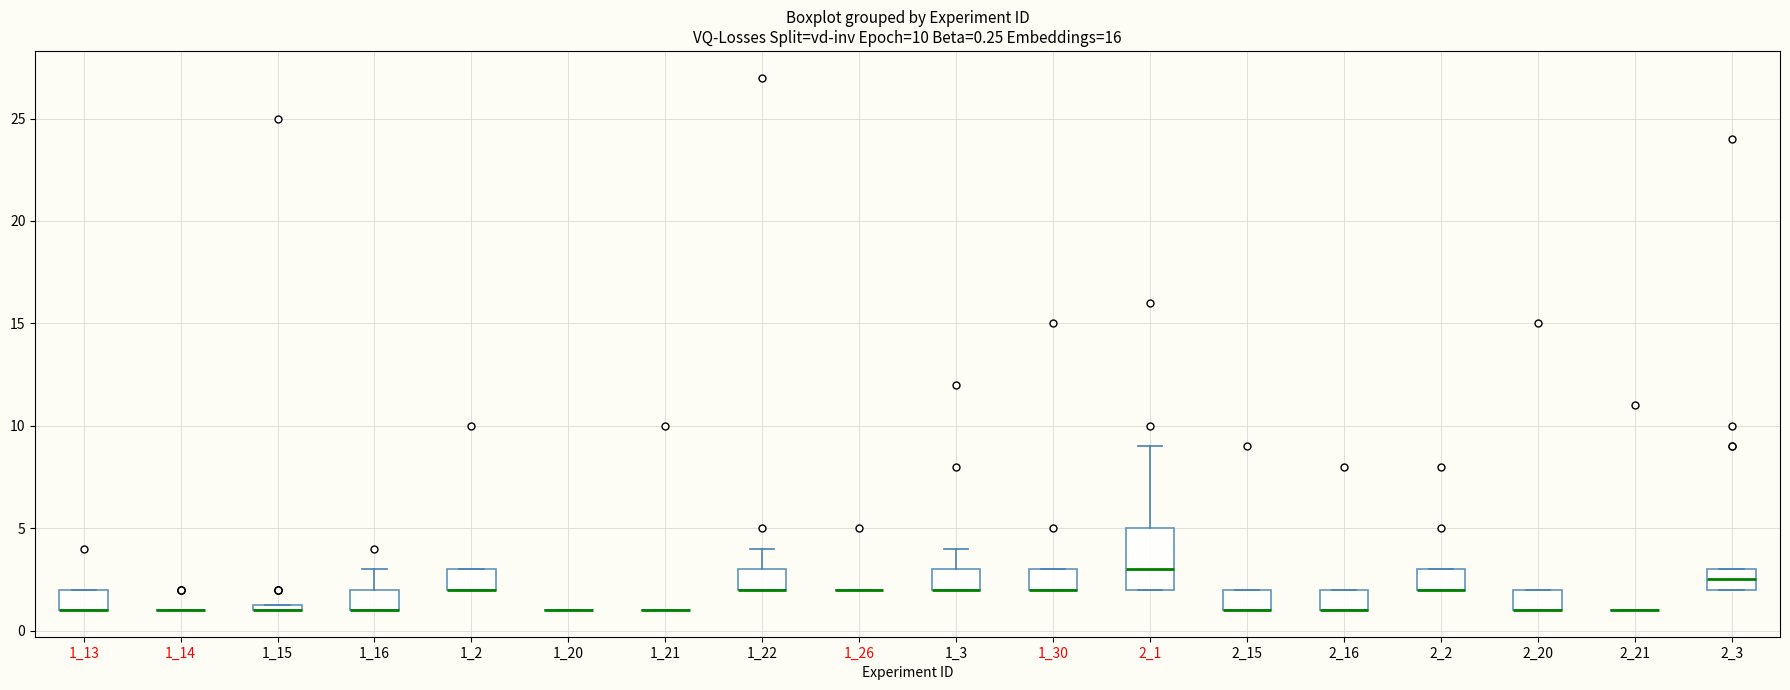

Which box is the tallest, from its lower edge to its upper edge?

2_1